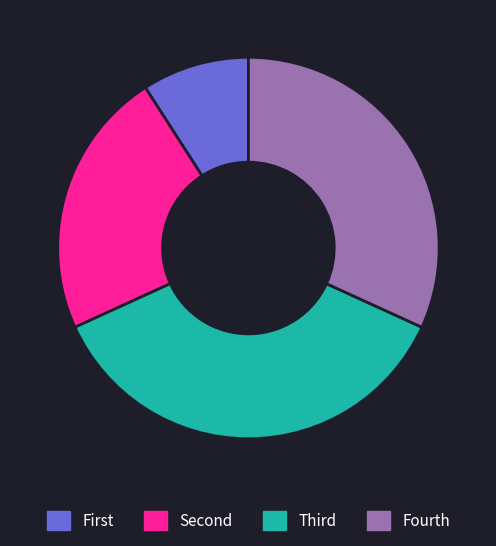

Which category has the biggest portion of the pie?

Third